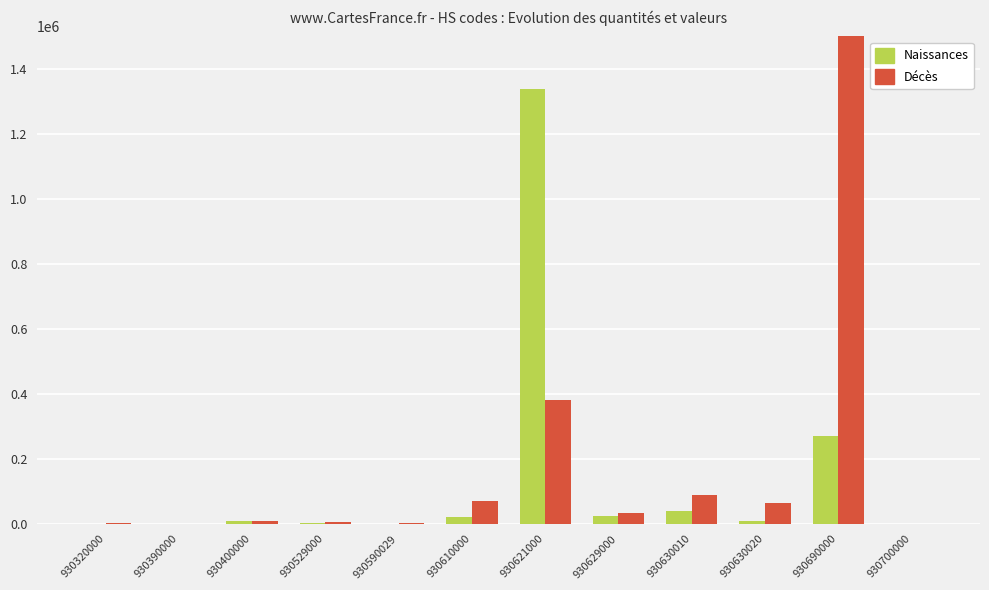

At 930630010, list the series in order from largest to smallest.

Décès, Naissances